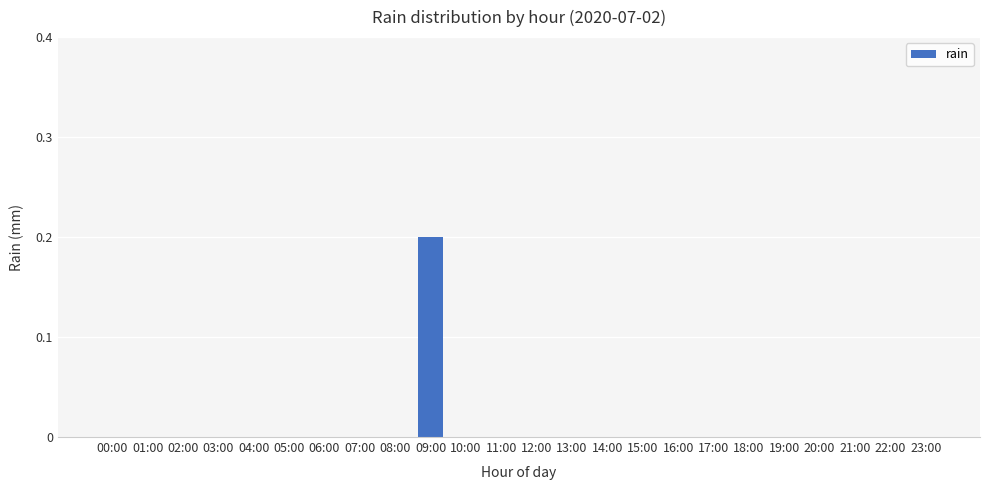

At which category does the chart reach its peak across all series?

09:00